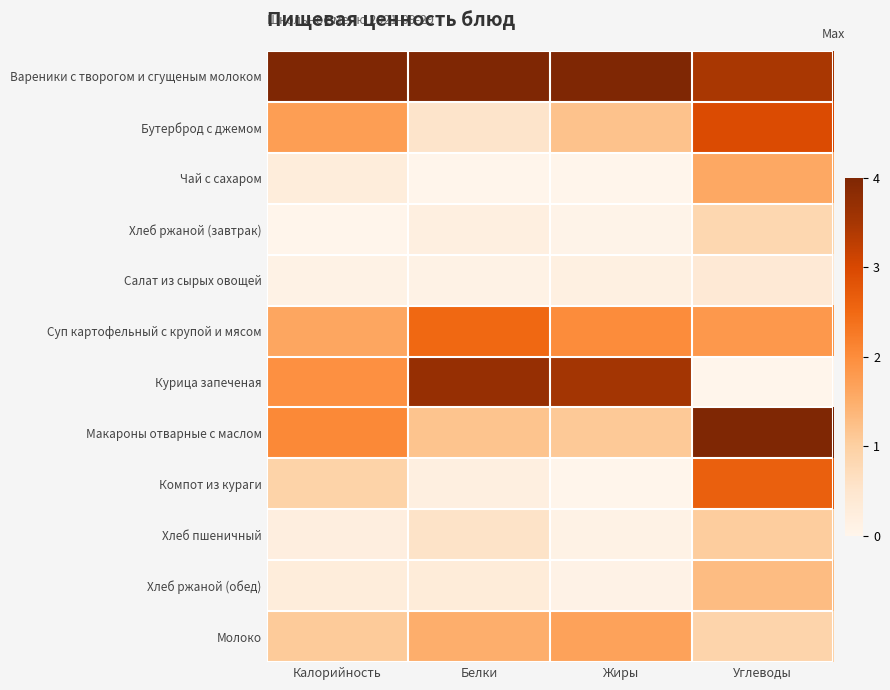

What is the spread (max minus min) of values at Белки?

1.0